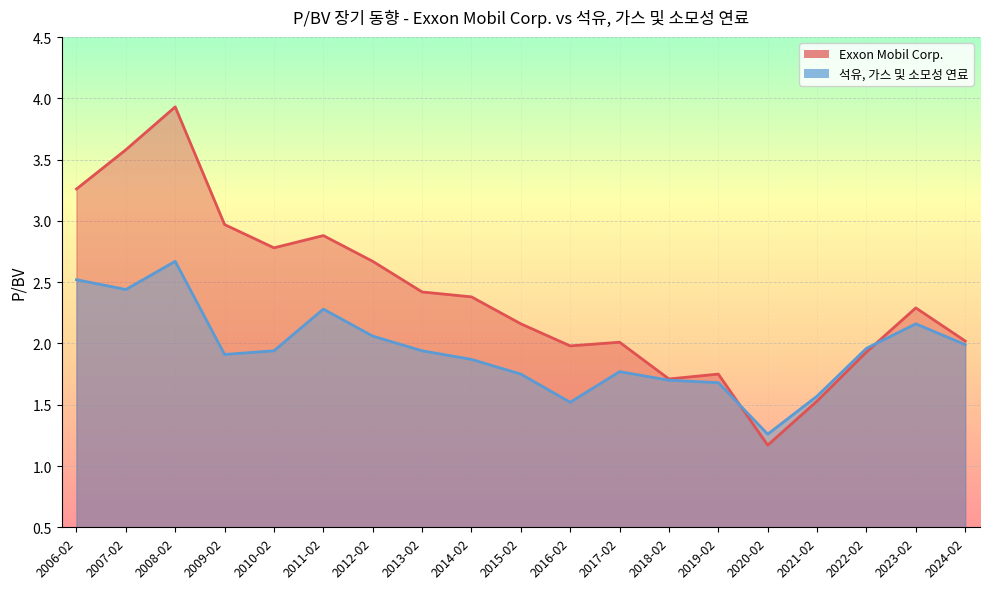

At which label does Exxon Mobil Corp. reach its minimum?

2020-02